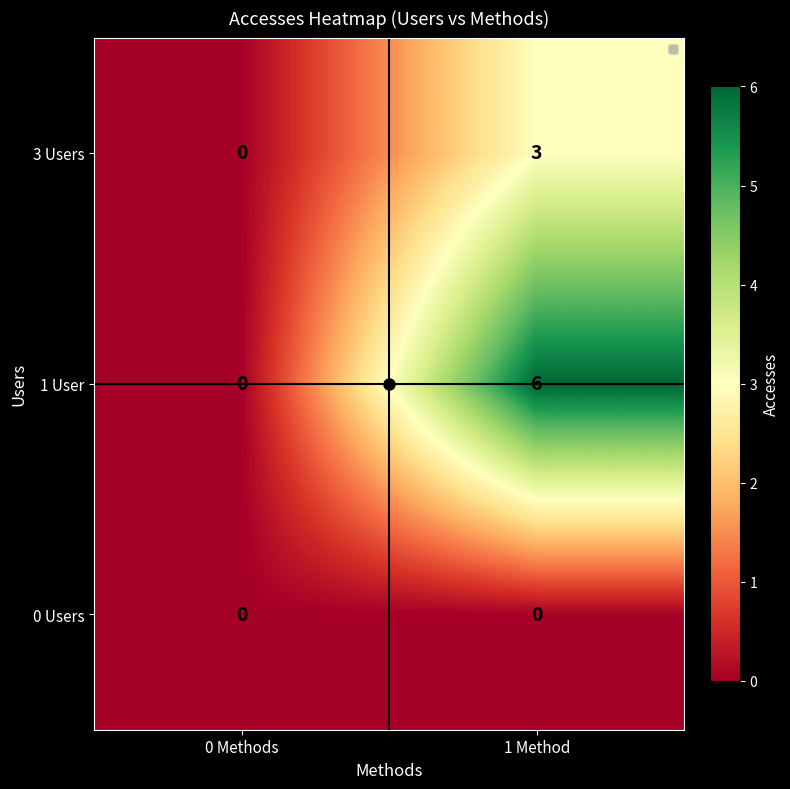

What is the sum of all 1 User values?

6